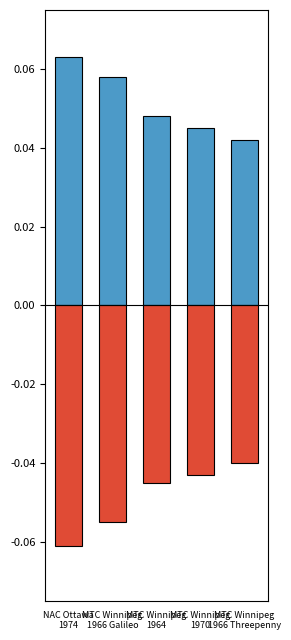

How many groups of bars are there?

5